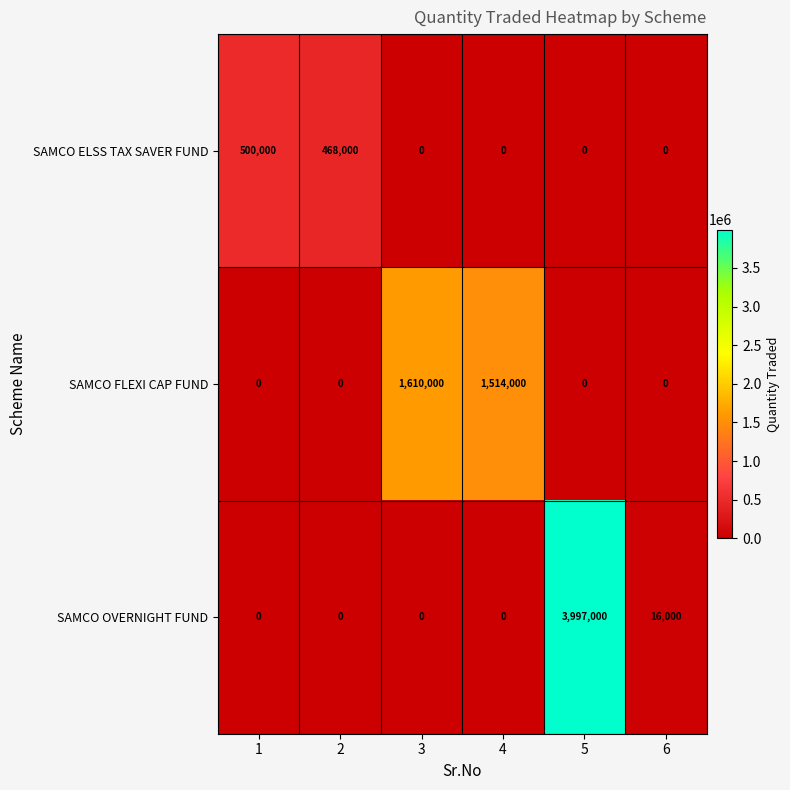

Is it true that SAMCO ELSS TAX SAVER FUND equals 220125 at 5?

False